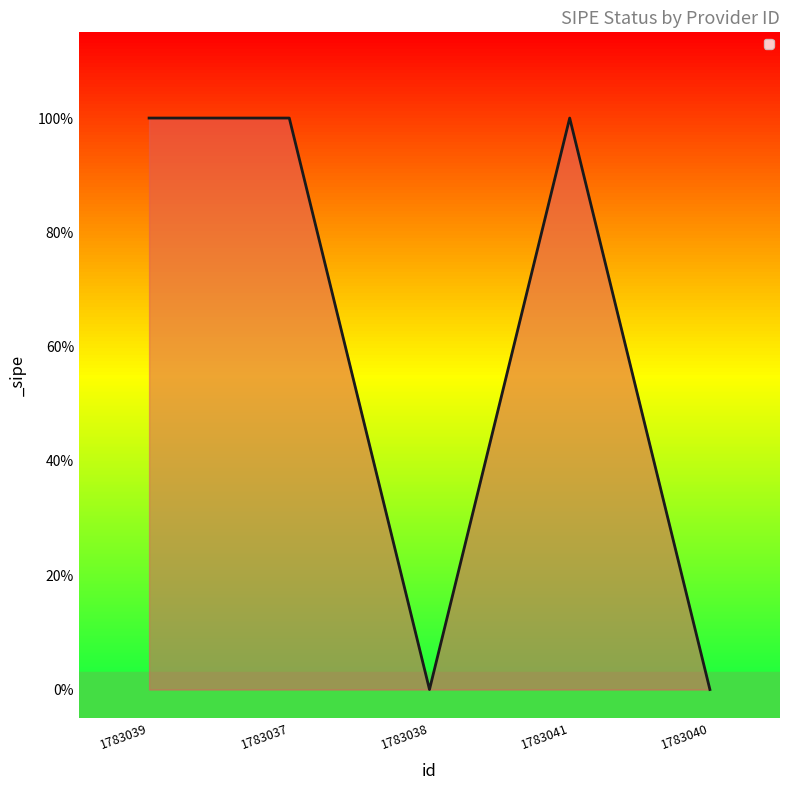

At which label is the value closest to 0?

1783038